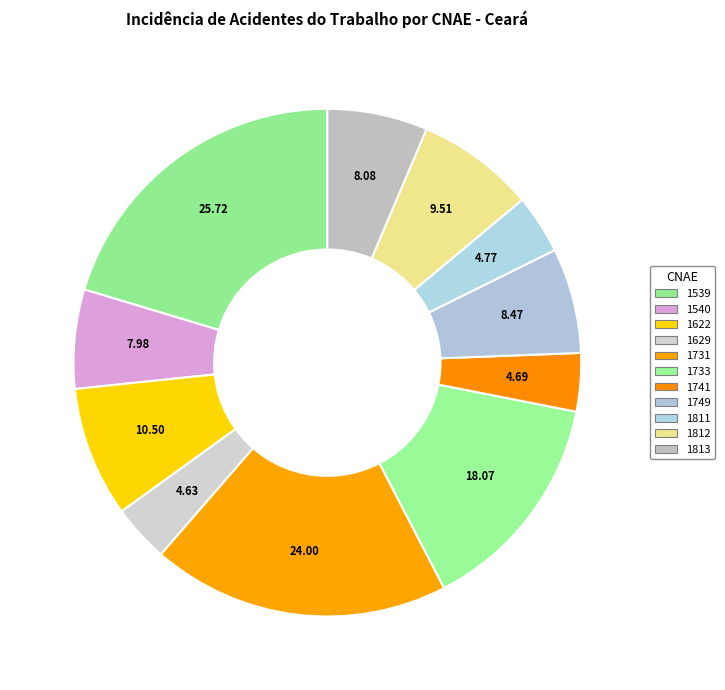

What is the largest slice in the pie chart?

1539